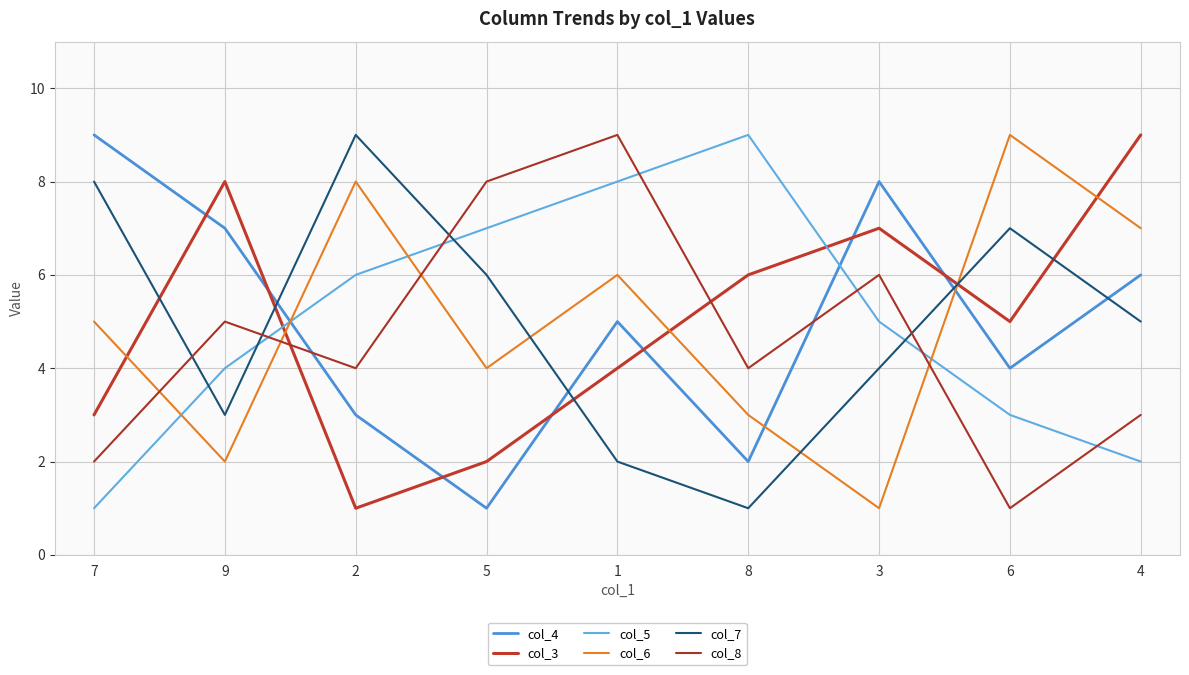

The col_8 series shows 3 at 8. True or false?

False